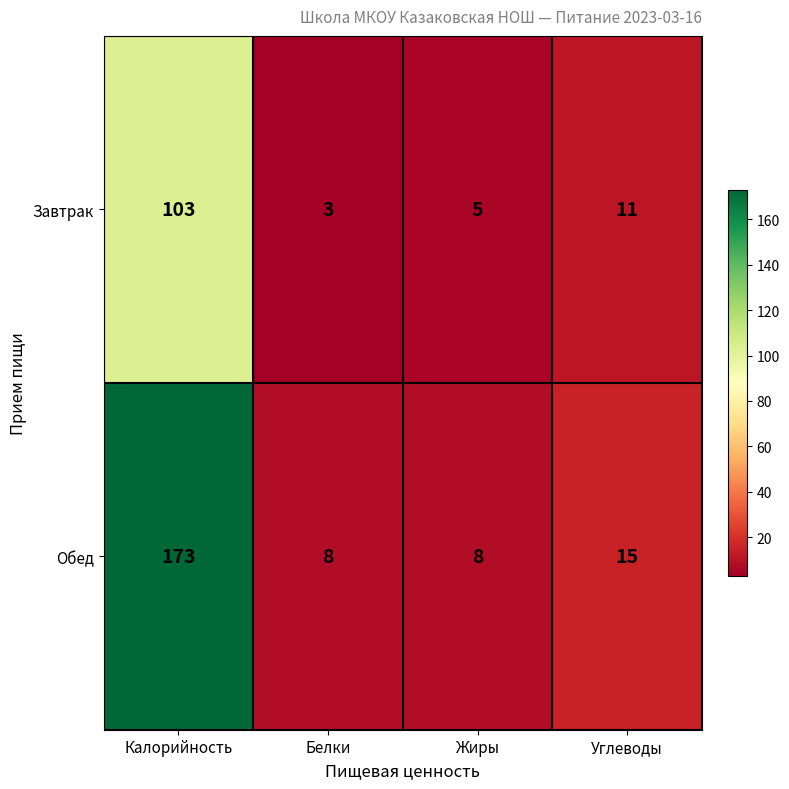

Between Белки and Жиры, which series saw the biggest shift?

Завтрак